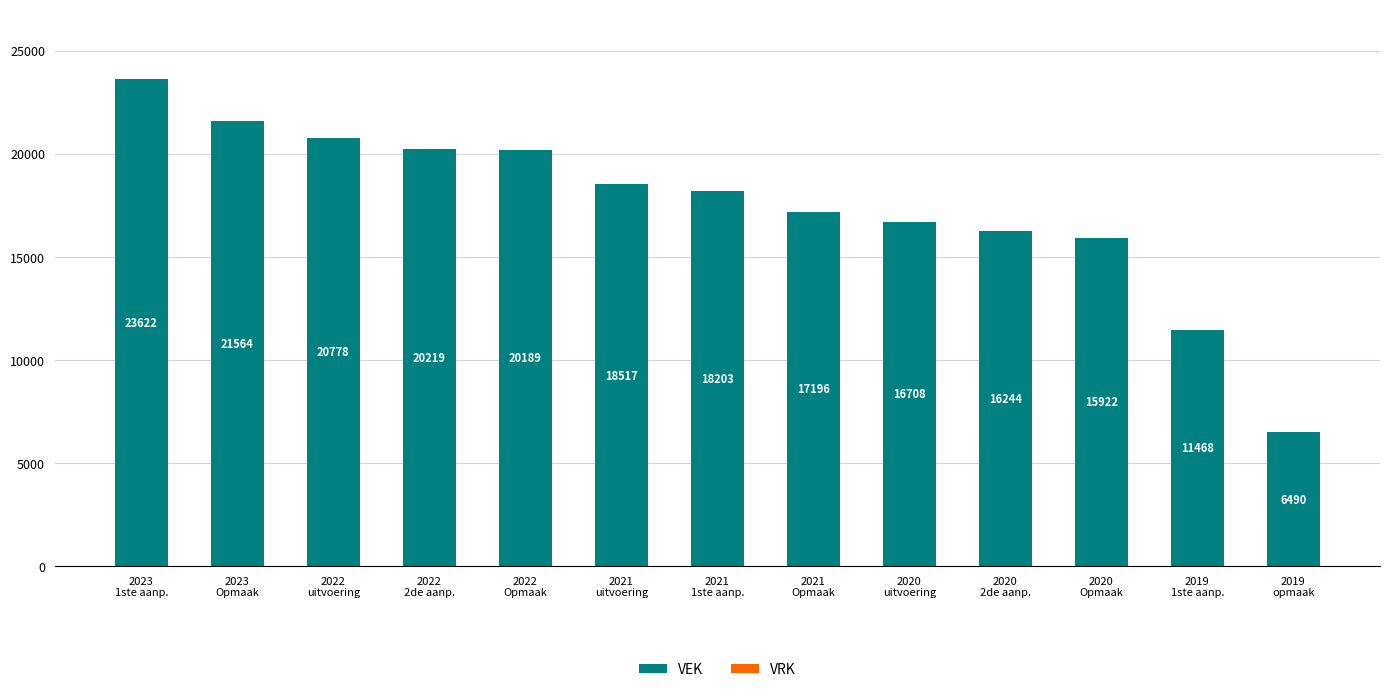

What is the maximum value shown in the chart?

23622